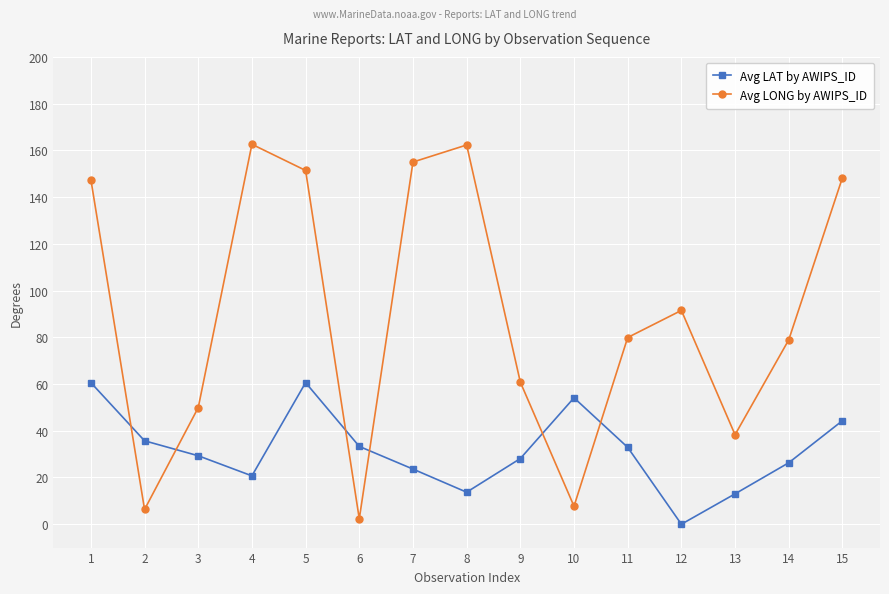

What is the average value of the Avg LAT by AWIPS_ID series?

31.7